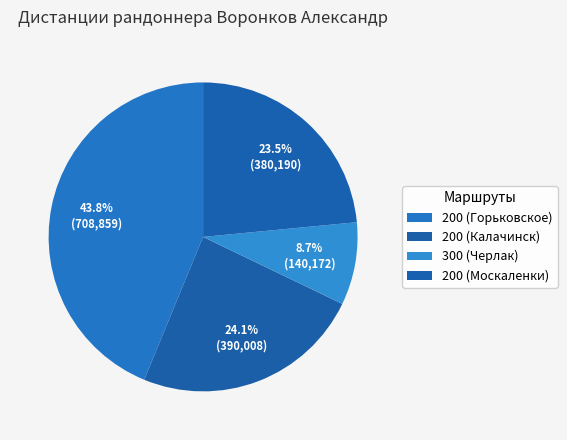

How many segments does this pie chart have?

4